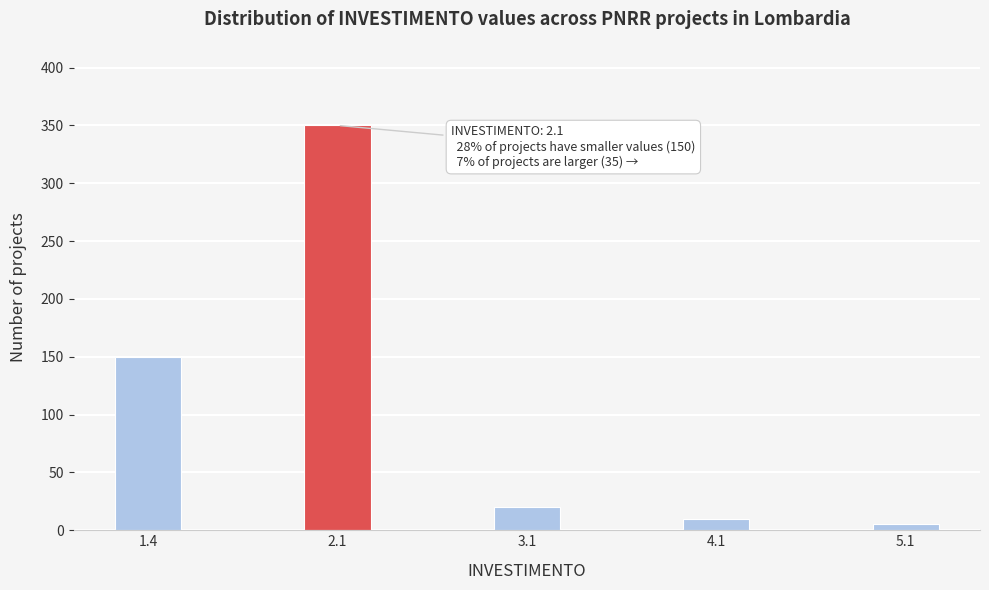

Reading left to right, transcribe all the data shown in this chart.

150	350	20	10	5